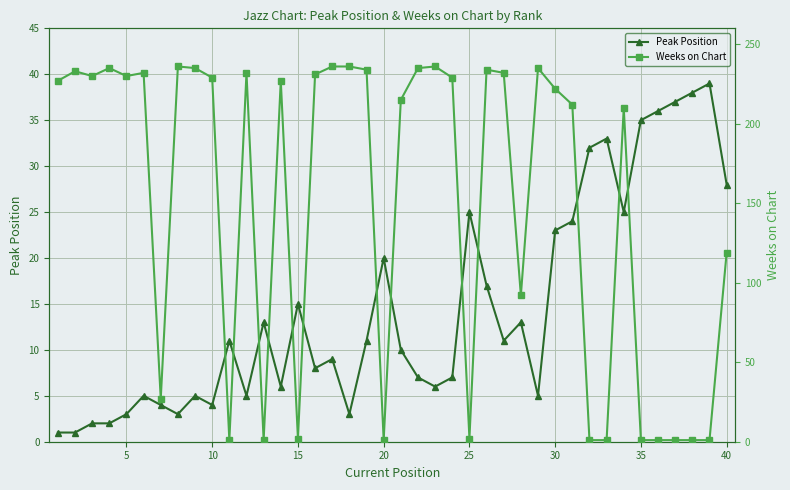

True or false: Peak Position has more than 1 interior local peaks.

True